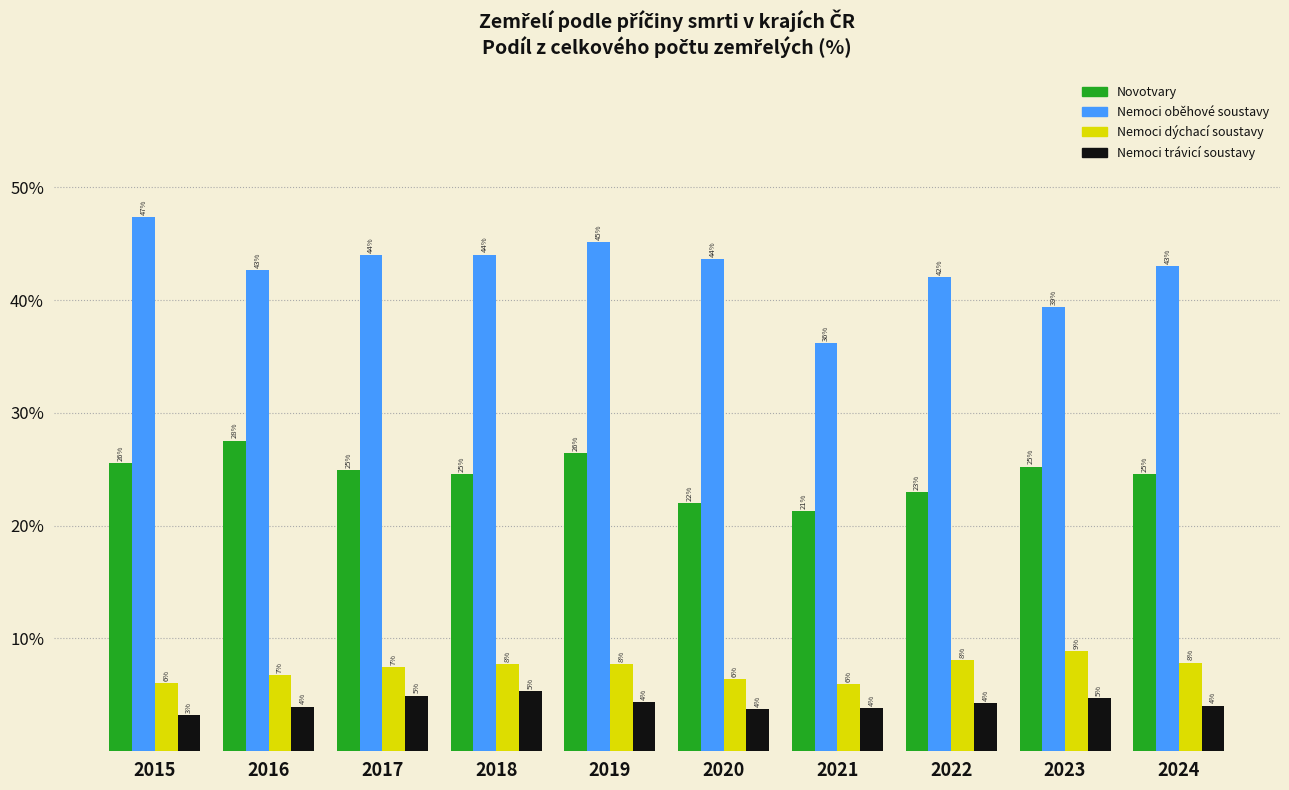

Rank the series at 2018 from highest to lowest value.

Nemoci oběhové soustavy, Novotvary, Nemoci dýchací soustavy, Nemoci trávicí soustavy